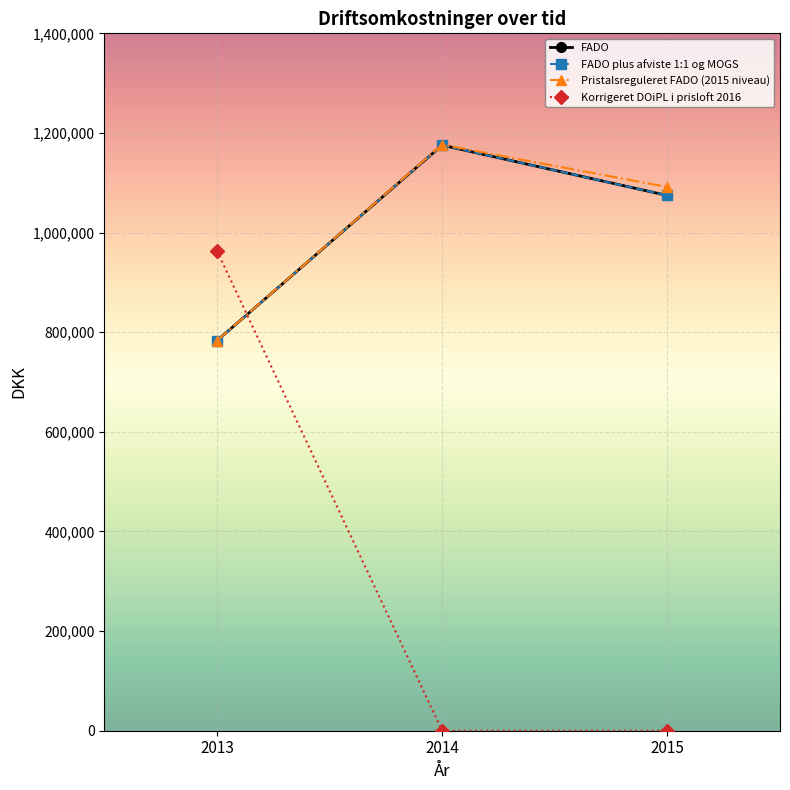

Where is FADO nearest to the value 979207?

2015